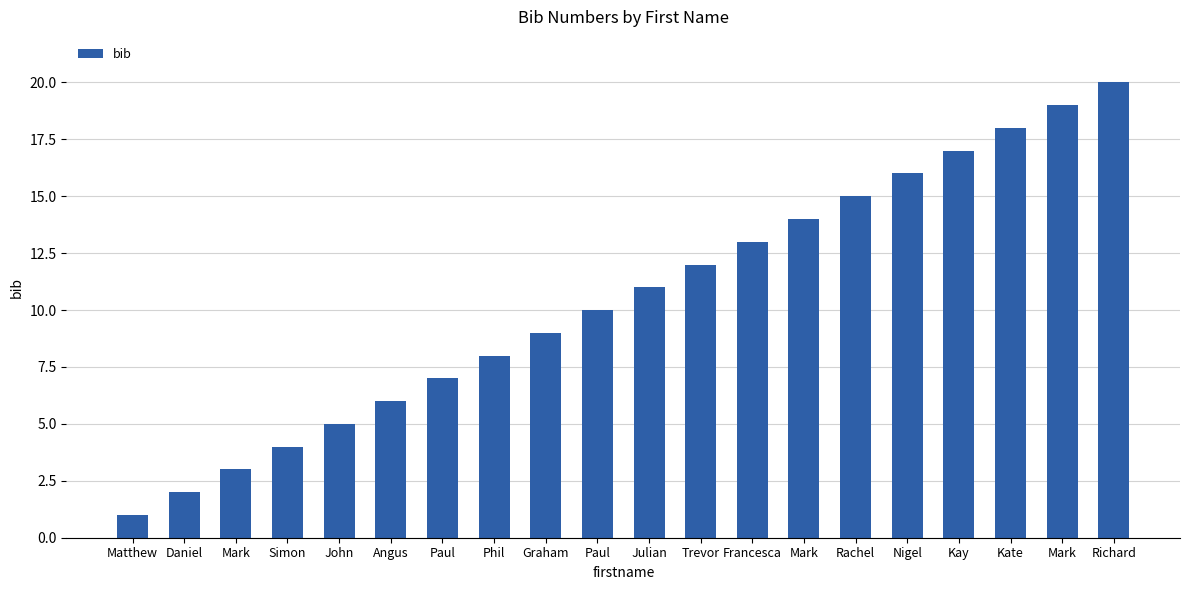

Count the number of categories in the chart.

20